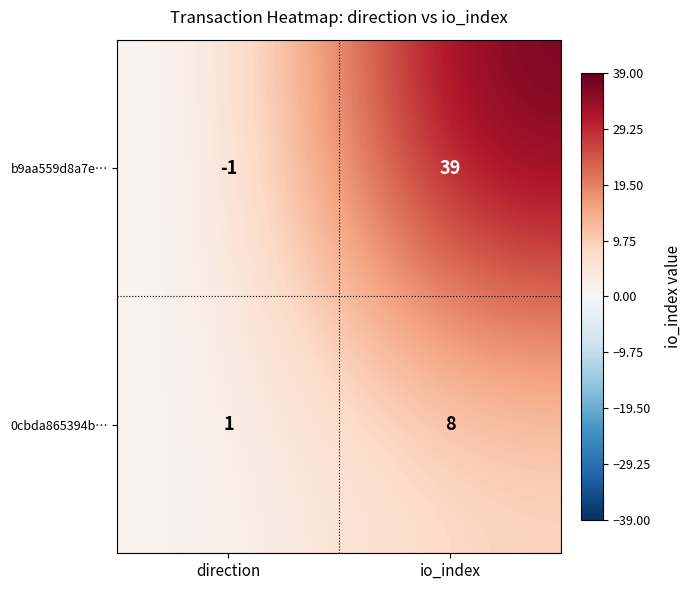

How many categories are shown in the chart?

2